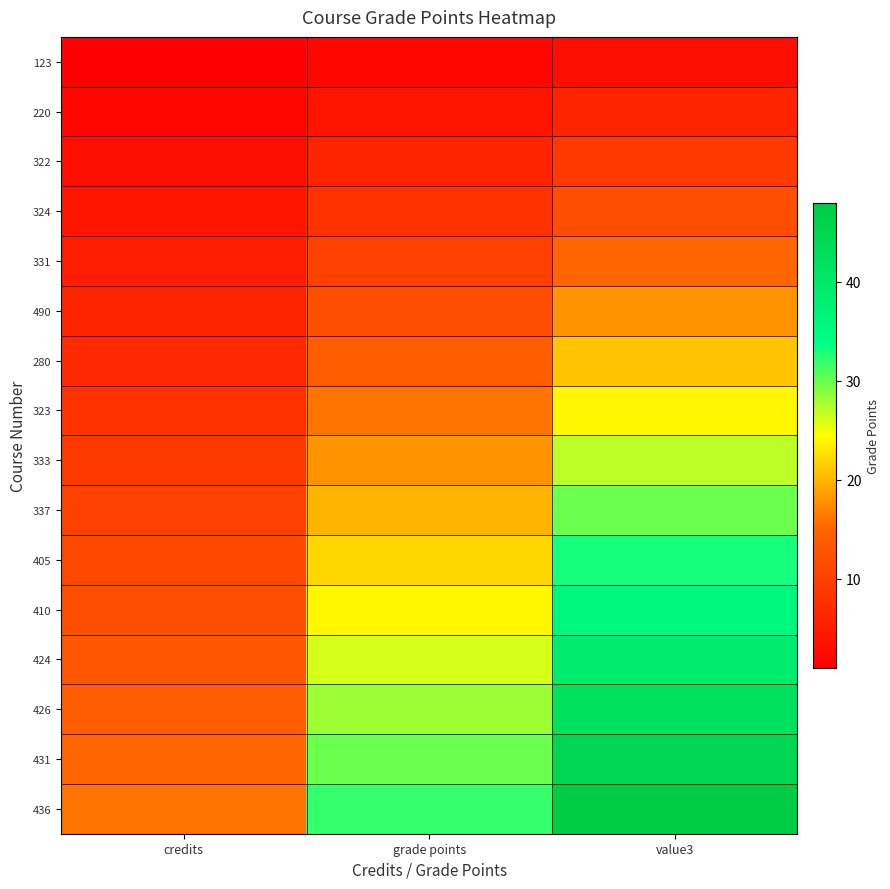

At which category is the sum across all series the highest?

value3